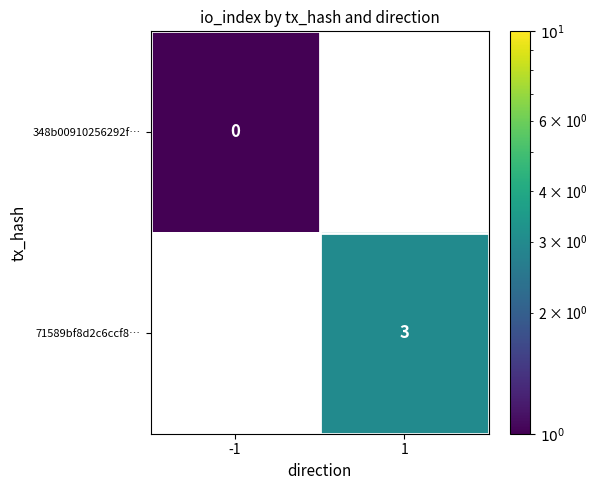

The value of 71589bf8d2c6ccf8… at 1 is 5.0. True or false?

False